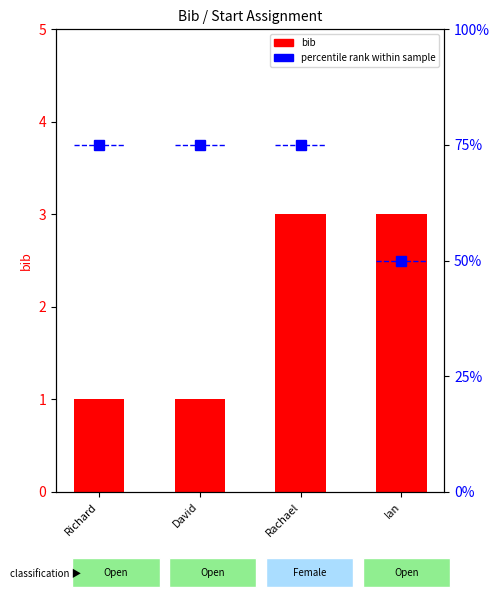

What is the sum of all values?

8